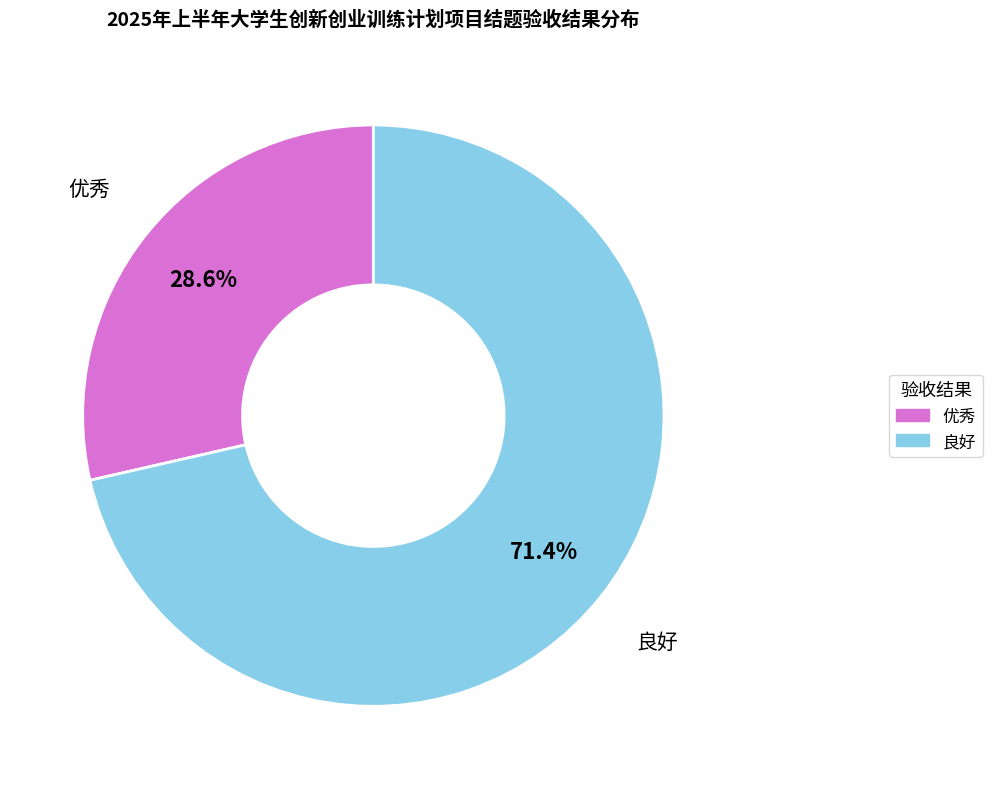

Is there any slice that represents more than half of the pie?

Yes